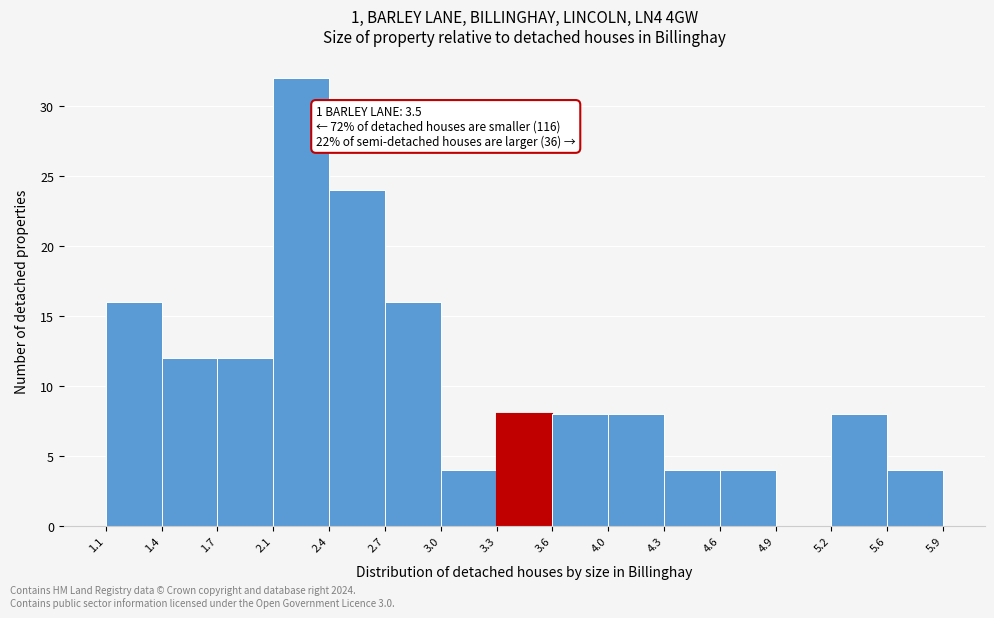

Which range on the x-axis has the tallest bar?

2.1 to 2.4